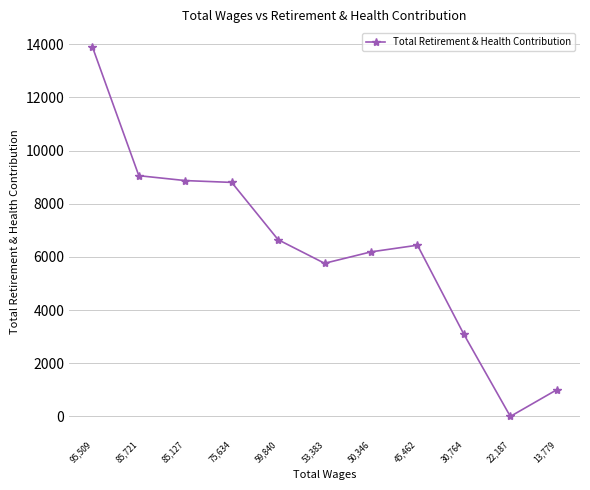

The value at 95,509 is 13905. True or false?

True